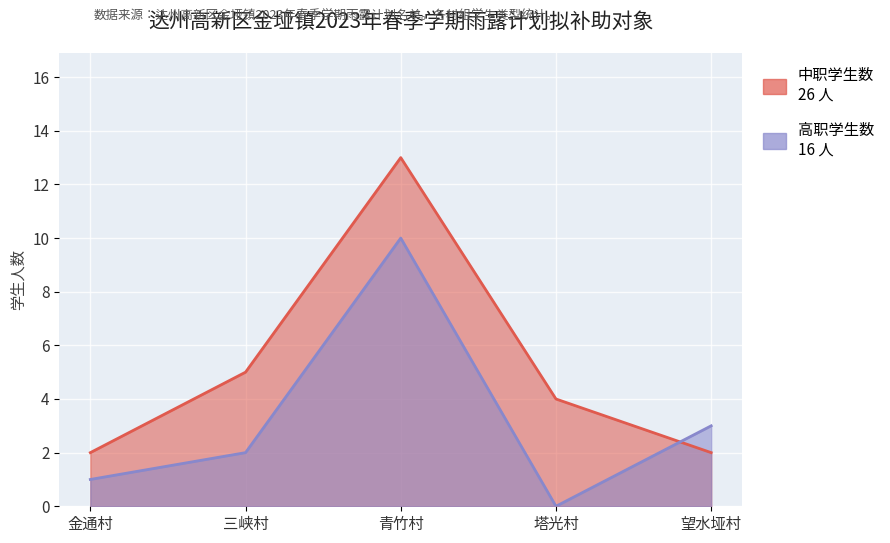

Rank the series by their average value, from highest to lowest.

中职学生数, 高职学生数